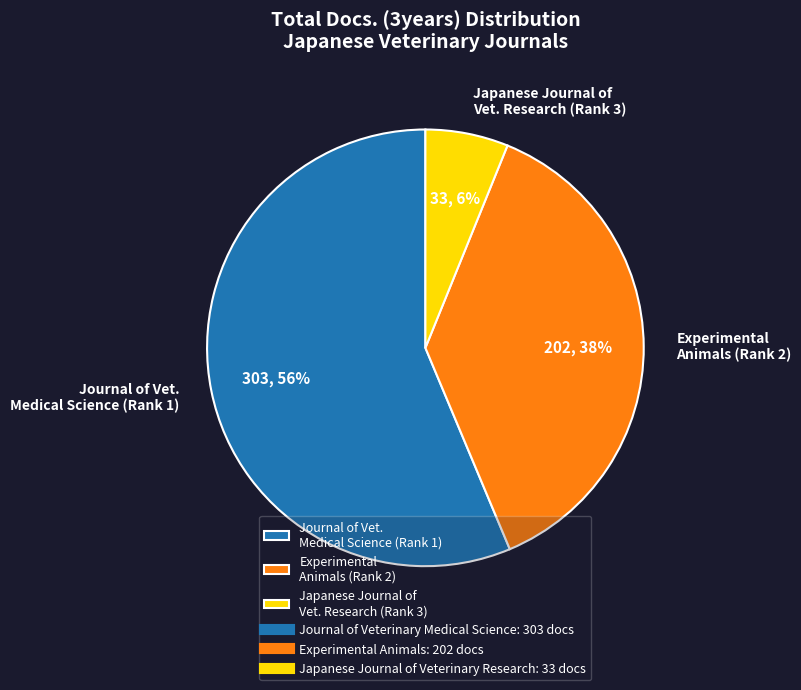

To the nearest percent, what is the difference between the largest and smallest slice percentages?

50%